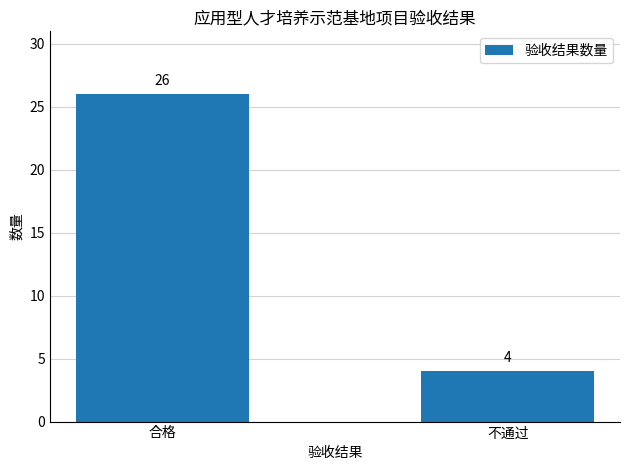

What is the minimum value shown in the chart?

4